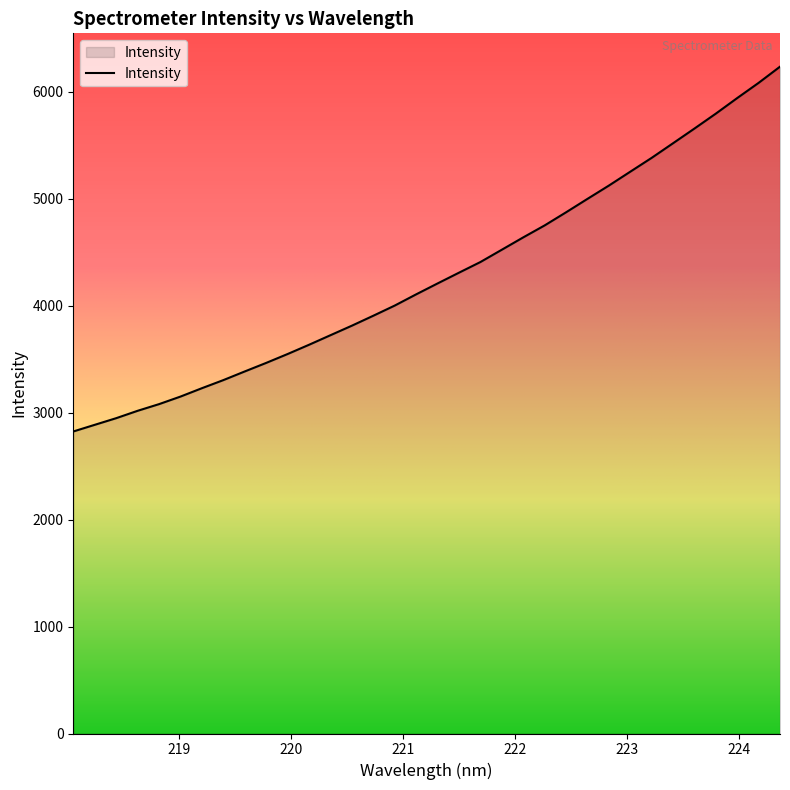

What is the difference between the maximum and minimum values?

3410.0